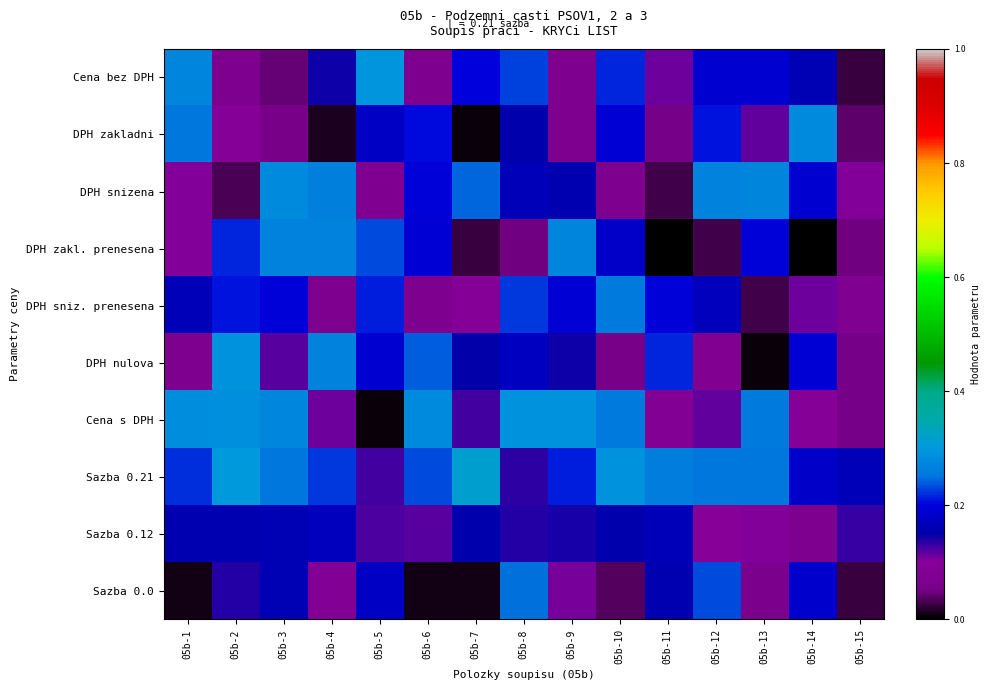

Reading right to left, list all the values displayed in this chart.

Cena bez DPH: 05b-15=0.0	05b-14=0.2	05b-13=0.2	05b-12=0.2	05b-11=0.1	05b-10=0.2	05b-9=0.1	05b-8=0.2	05b-7=0.2	05b-6=0.1	05b-5=0.3	05b-4=0.1	05b-3=0.0	05b-2=0.1	05b-1=0.3
DPH zakladni: 05b-15=0.0	05b-14=0.3	05b-13=0.1	05b-12=0.2	05b-11=0.1	05b-10=0.2	05b-9=0.1	05b-8=0.2	05b-7=0.0	05b-6=0.2	05b-5=0.2	05b-4=0.0	05b-3=0.1	05b-2=0.1	05b-1=0.3
DPH snizena: 05b-15=0.1	05b-14=0.2	05b-13=0.3	05b-12=0.3	05b-11=0.0	05b-10=0.1	05b-9=0.2	05b-8=0.2	05b-7=0.2	05b-6=0.2	05b-5=0.1	05b-4=0.3	05b-3=0.3	05b-2=0.0	05b-1=0.1
DPH zakl. prenesena: 05b-15=0.0	05b-14=0.0	05b-13=0.2	05b-12=0.0	05b-11=0.0	05b-10=0.2	05b-9=0.3	05b-8=0.0	05b-7=0.0	05b-6=0.2	05b-5=0.2	05b-4=0.3	05b-3=0.3	05b-2=0.2	05b-1=0.1
DPH sniz. prenesena: 05b-15=0.1	05b-14=0.1	05b-13=0.0	05b-12=0.2	05b-11=0.2	05b-10=0.3	05b-9=0.2	05b-8=0.2	05b-7=0.1	05b-6=0.1	05b-5=0.2	05b-4=0.1	05b-3=0.2	05b-2=0.2	05b-1=0.2
DPH nulova: 05b-15=0.1	05b-14=0.2	05b-13=0.0	05b-12=0.1	05b-11=0.2	05b-10=0.1	05b-9=0.1	05b-8=0.2	05b-7=0.2	05b-6=0.2	05b-5=0.2	05b-4=0.3	05b-3=0.1	05b-2=0.3	05b-1=0.1
Cena s DPH: 05b-15=0.1	05b-14=0.1	05b-13=0.3	05b-12=0.1	05b-11=0.1	05b-10=0.3	05b-9=0.3	05b-8=0.3	05b-7=0.1	05b-6=0.3	05b-5=0.0	05b-4=0.1	05b-3=0.3	05b-2=0.3	05b-1=0.3
Sazba 0.21: 05b-15=0.2	05b-14=0.2	05b-13=0.3	05b-12=0.3	05b-11=0.3	05b-10=0.3	05b-9=0.2	05b-8=0.1	05b-7=0.3	05b-6=0.2	05b-5=0.1	05b-4=0.2	05b-3=0.3	05b-2=0.3	05b-1=0.2
Sazba 0.12: 05b-15=0.1	05b-14=0.1	05b-13=0.1	05b-12=0.1	05b-11=0.2	05b-10=0.2	05b-9=0.1	05b-8=0.1	05b-7=0.2	05b-6=0.1	05b-5=0.1	05b-4=0.2	05b-3=0.2	05b-2=0.2	05b-1=0.2
Sazba 0.0: 05b-15=0.0	05b-14=0.2	05b-13=0.1	05b-12=0.2	05b-11=0.2	05b-10=0.0	05b-9=0.1	05b-8=0.2	05b-7=0.0	05b-6=0.0	05b-5=0.2	05b-4=0.1	05b-3=0.2	05b-2=0.1	05b-1=0.0